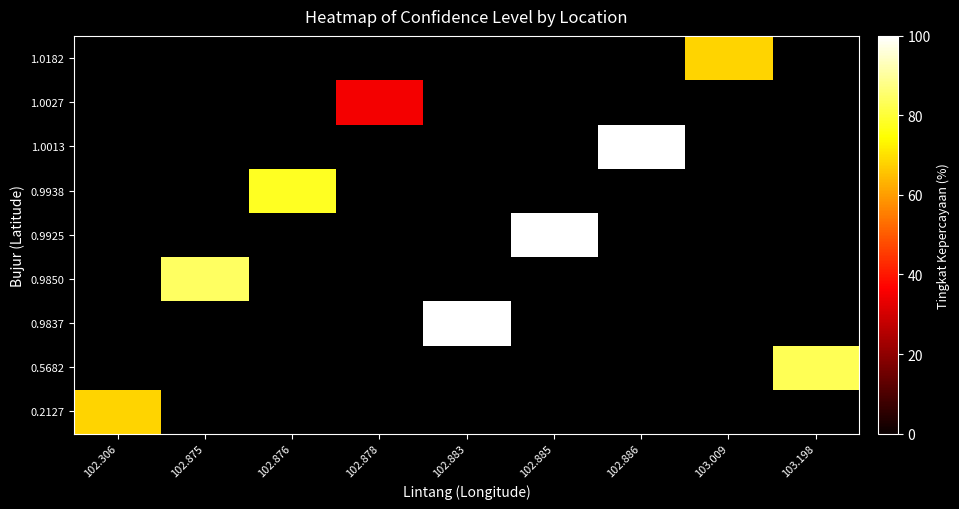

At how many categories does at least one series exceed 94?

3